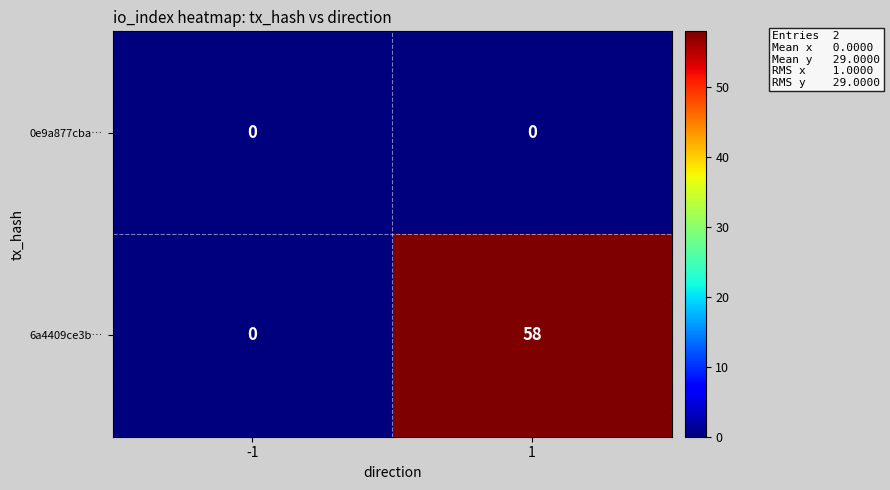

Rank the series by their average value, from lowest to highest.

row_0, row_1